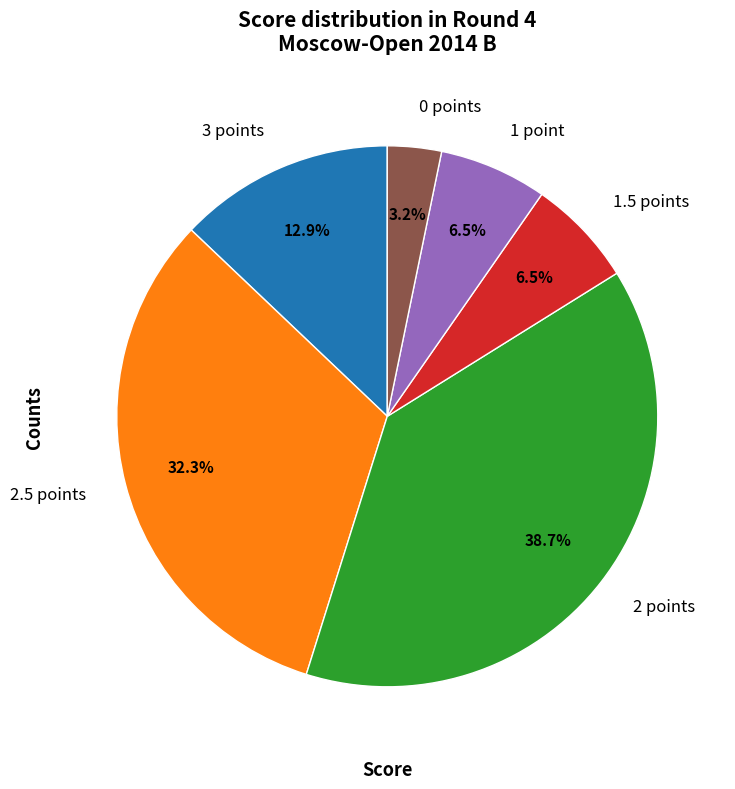

Is there any slice that represents more than half of the pie?

No